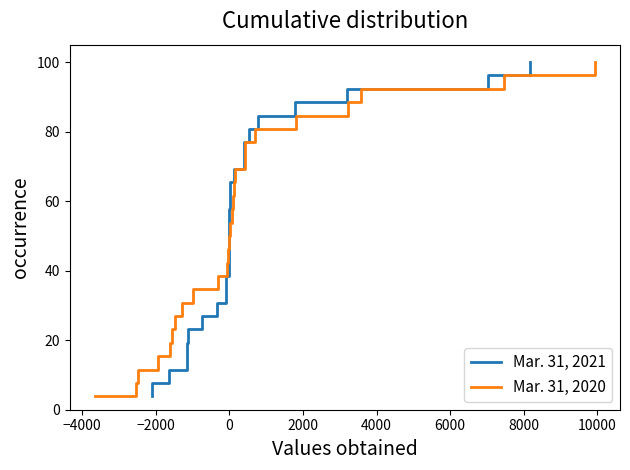

What is the value of the Mar. 31, 2021 point at the 14th from the left?

53.8